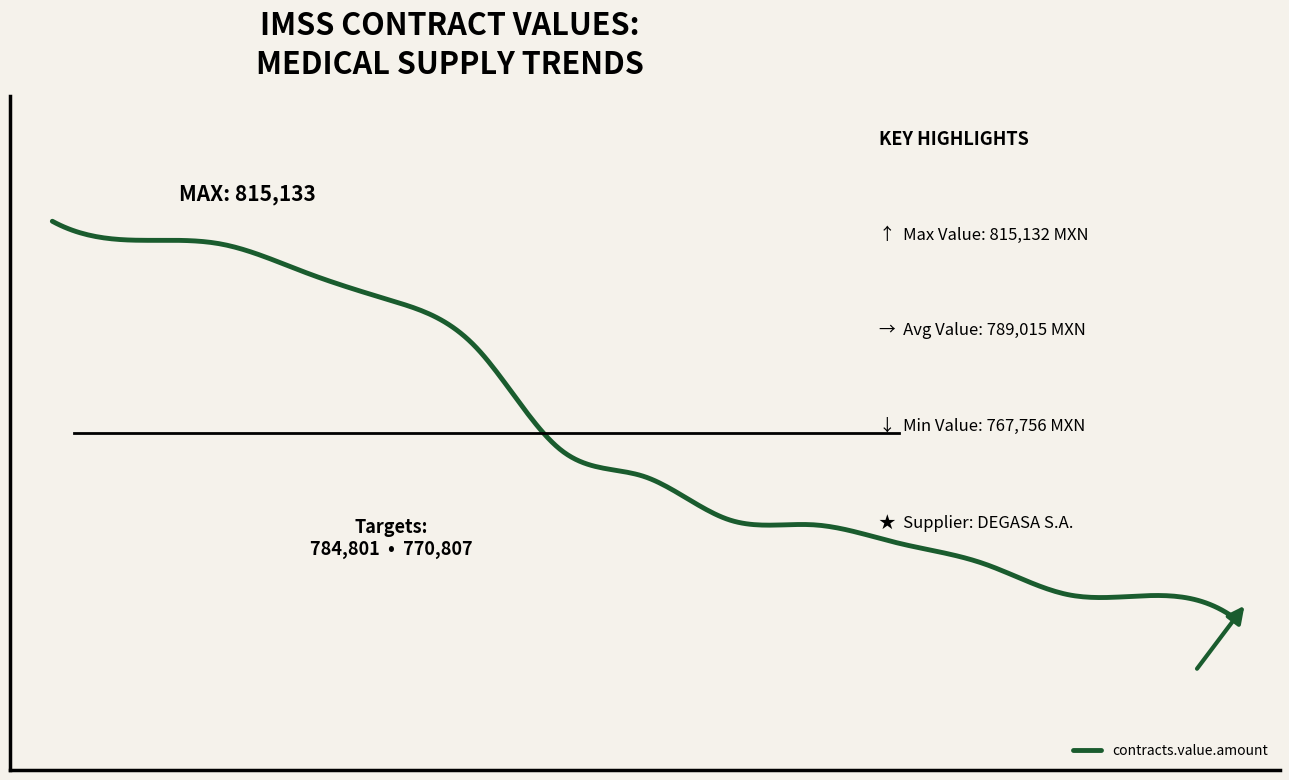

What is the difference between the maximum and minimum values?

47376.4